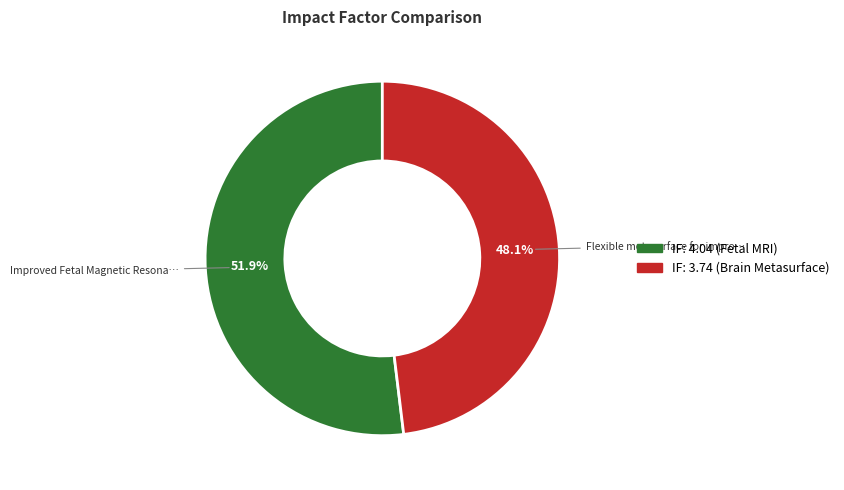

Does any single category account for the majority?

Yes